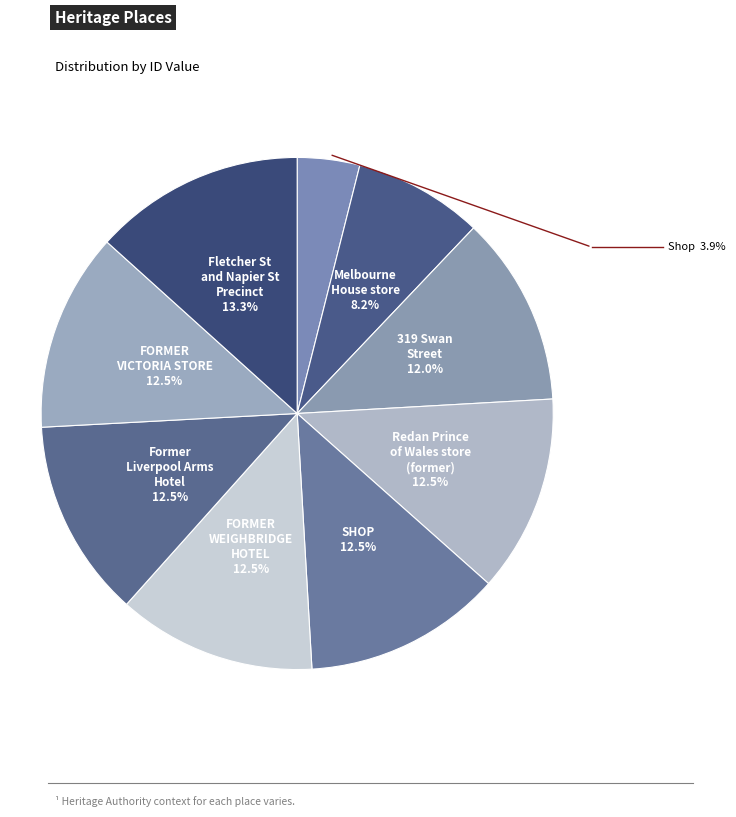

Count the number of slices in the pie.

9